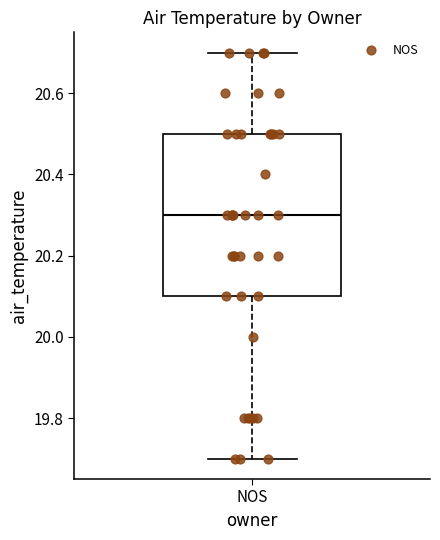

Where is the lower edge of the box for NOS on the y-axis? The values are not printed on the chart, so give them approximately, as read against the axis.

20.1